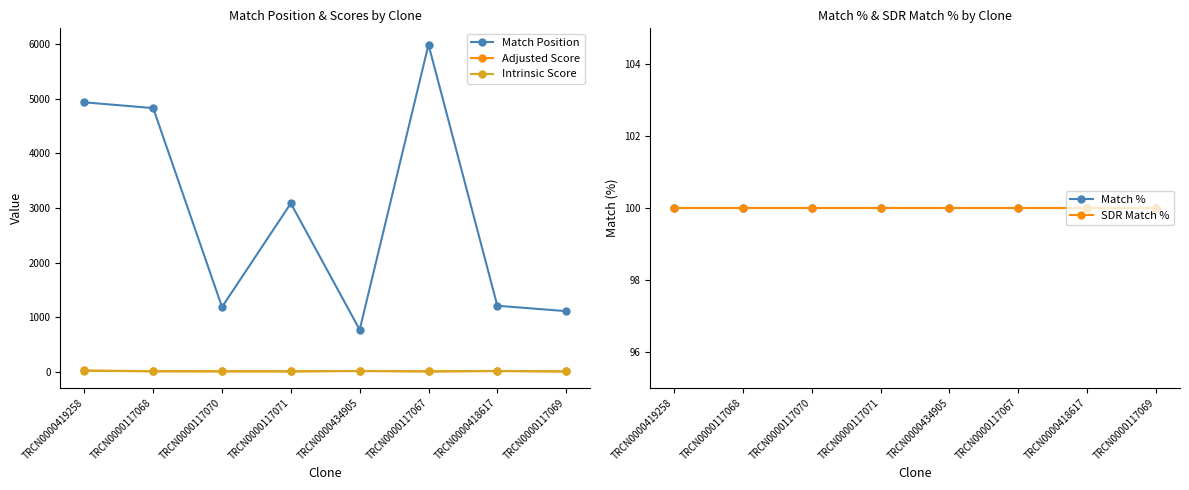

How many series are shown in this chart?

5